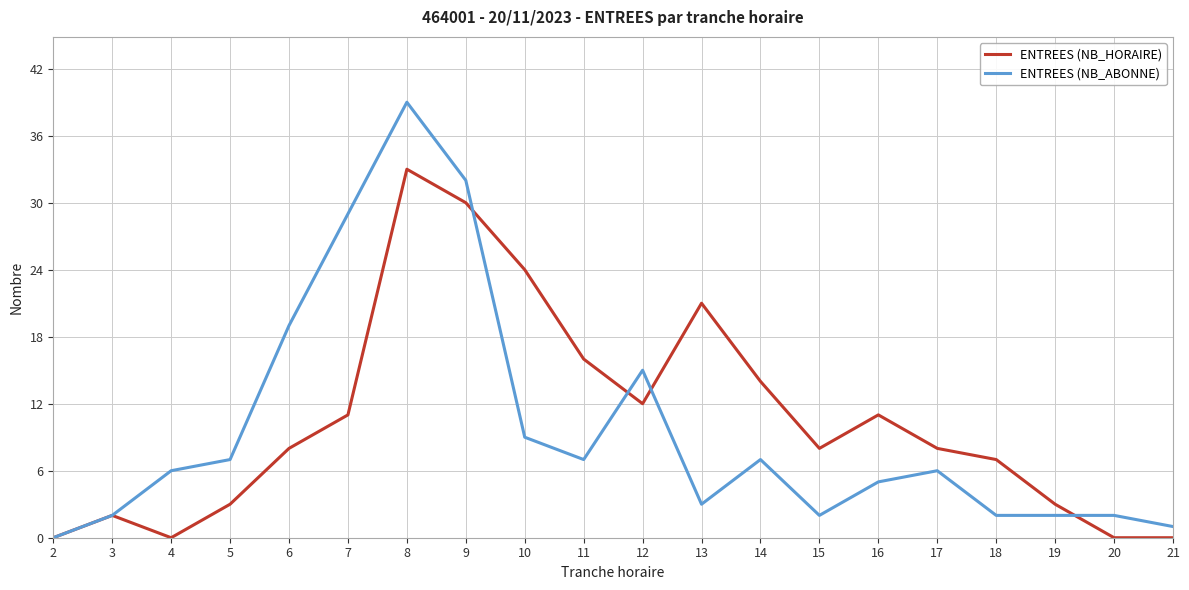

What is the total value across all series at 9?

62